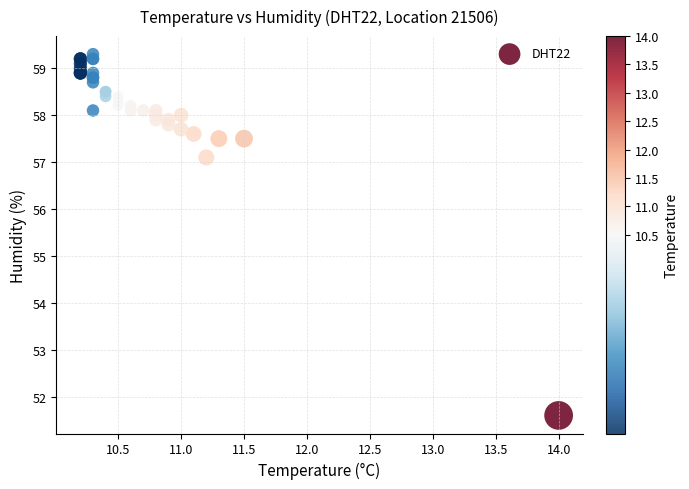

What Y value in the scatter plot is closest to 55?

57.1